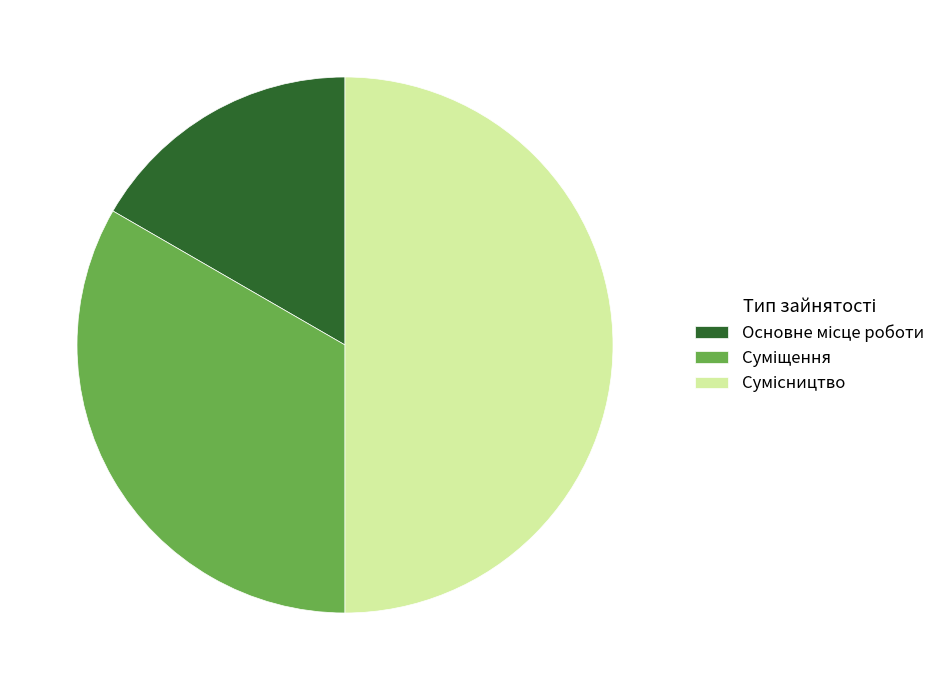

What is the largest slice in the pie chart?

Сумісництво